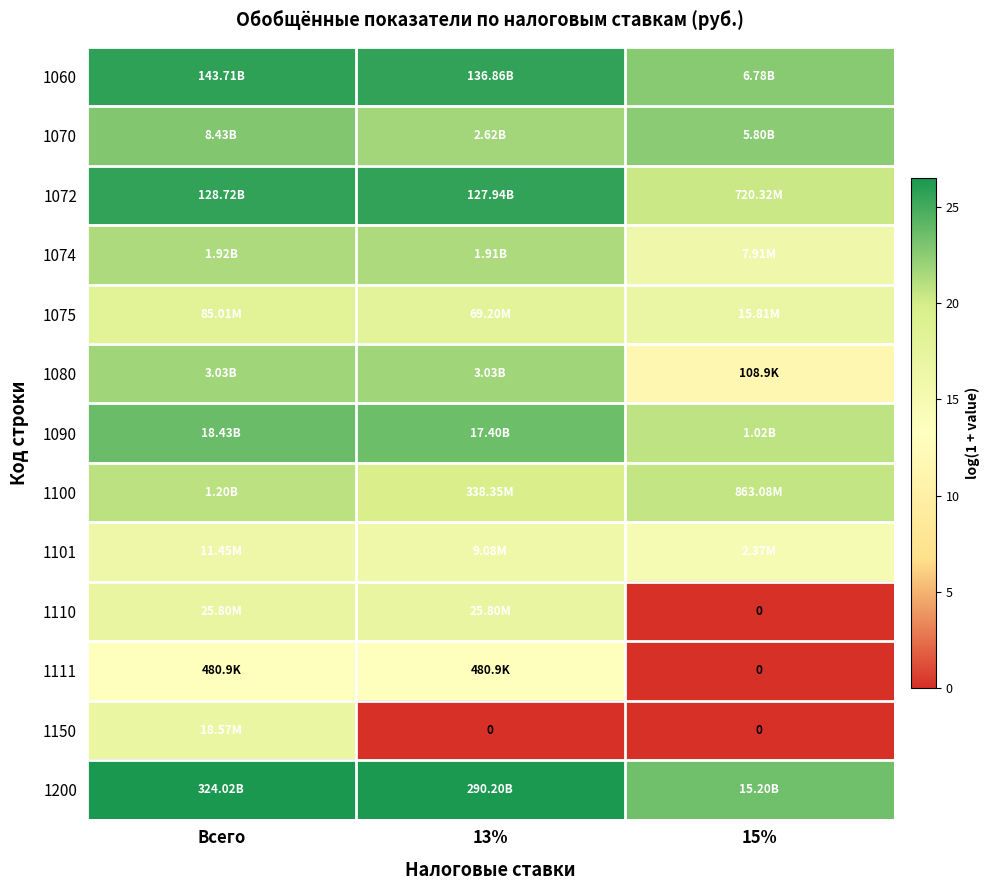

True or false: 1150 has a value of -10.5 at 13%.

False